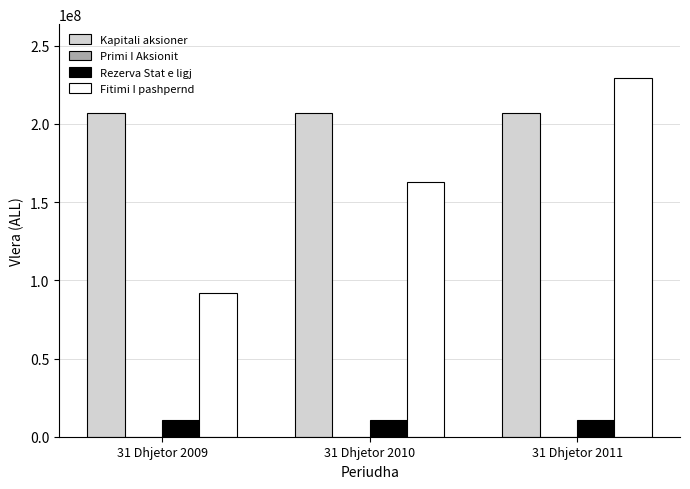

Which label corresponds to the largest value in the chart?

31 Dhjetor 2011